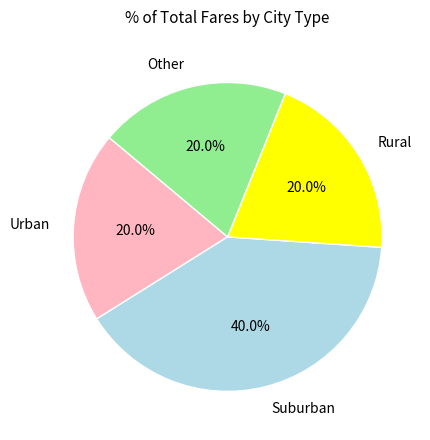

Does Other account for over 50% of the chart?

No